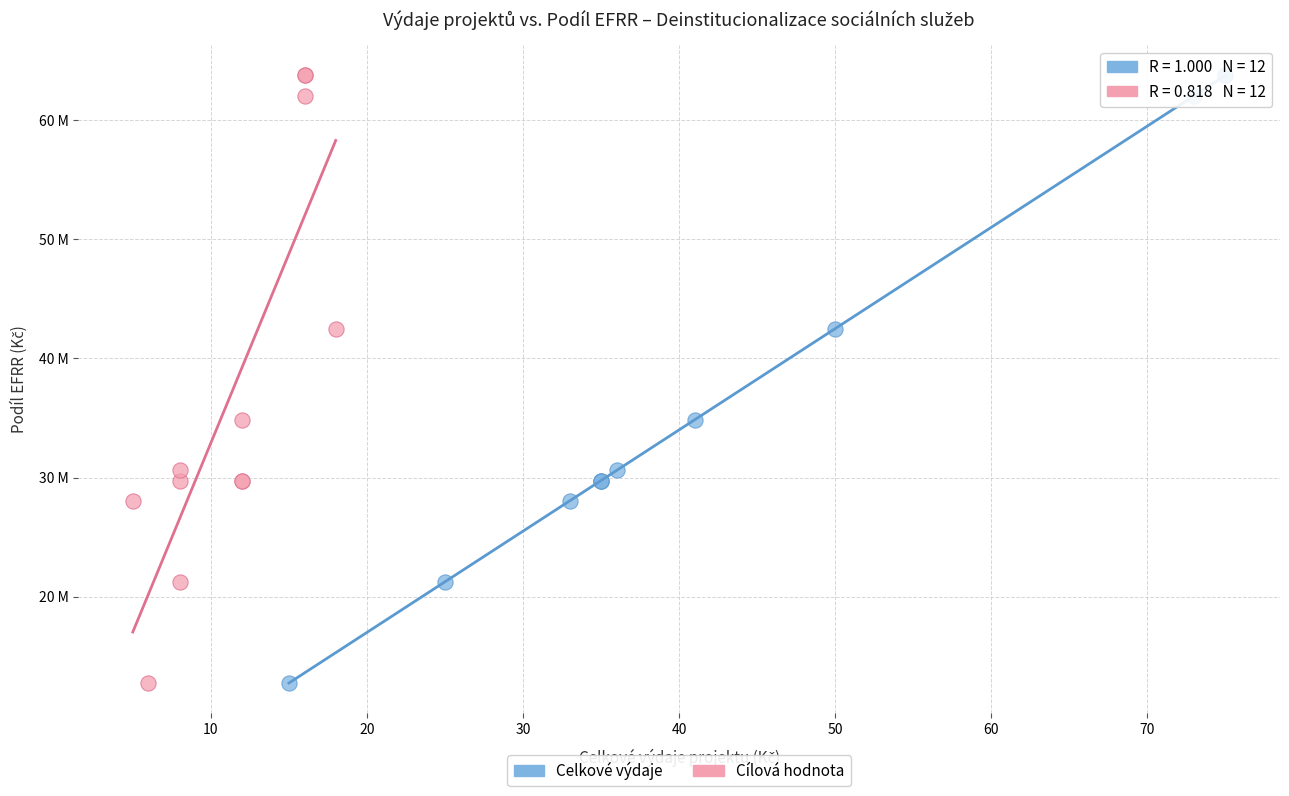

What are all the series names shown in the legend?

Celkové výdaje, Cílová hodnota